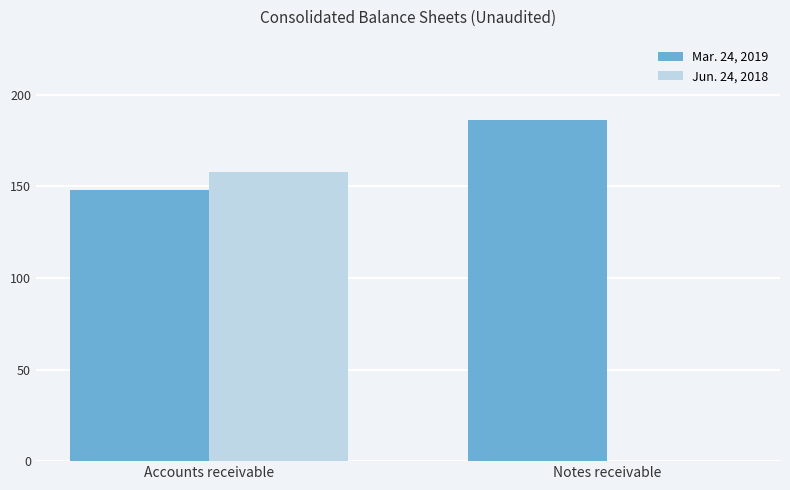

How many series are shown in this chart?

2